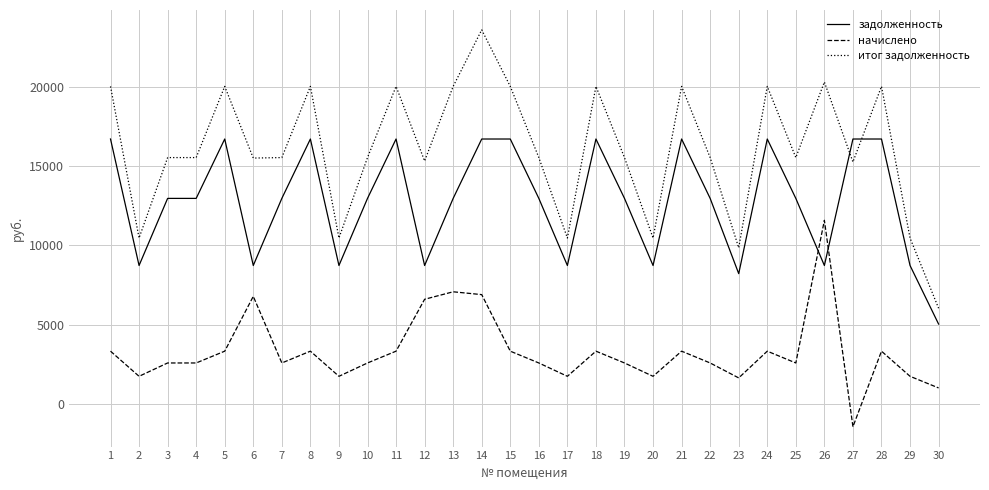

Between which two adjacent categories do итог задолженность and задолженность first intersect?

26 and 27